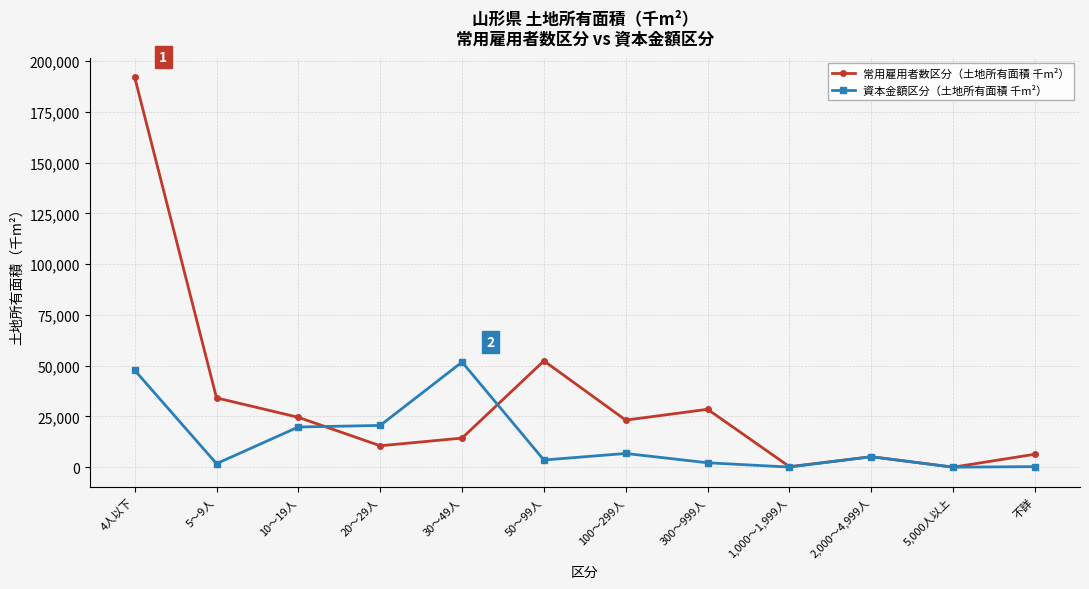

Where is the first local maximum for 常用雇用者数区分（土地所有面積 千m²）?

50～99人